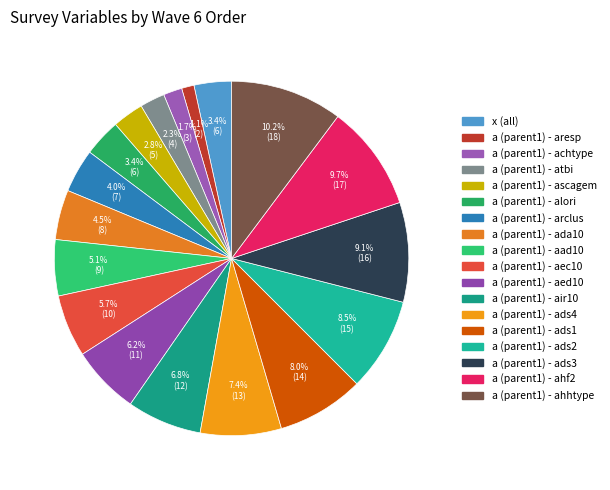

To the nearest percent, what portion does a (parent1) - ahhtype represent?

10%